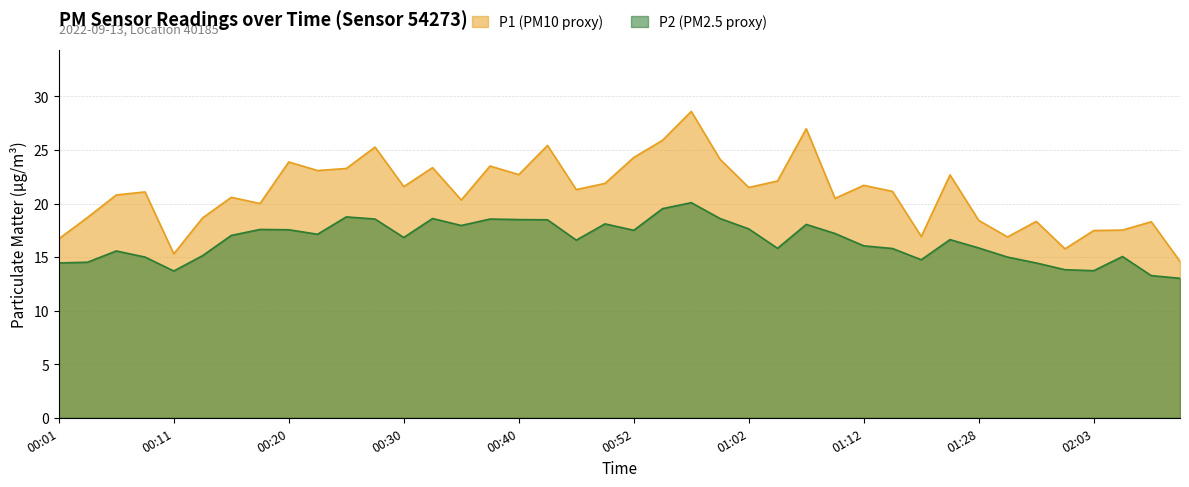

What is the minimum value for P1?

14.6